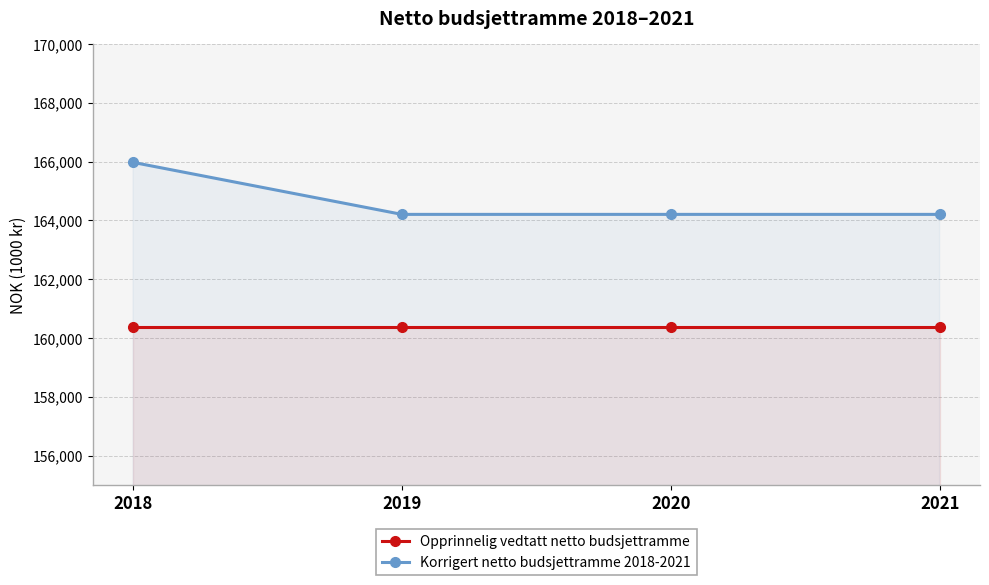

True or false: Korrigert netto budsjettramme 2018-2021 has a value of 165976 at 2018.

True